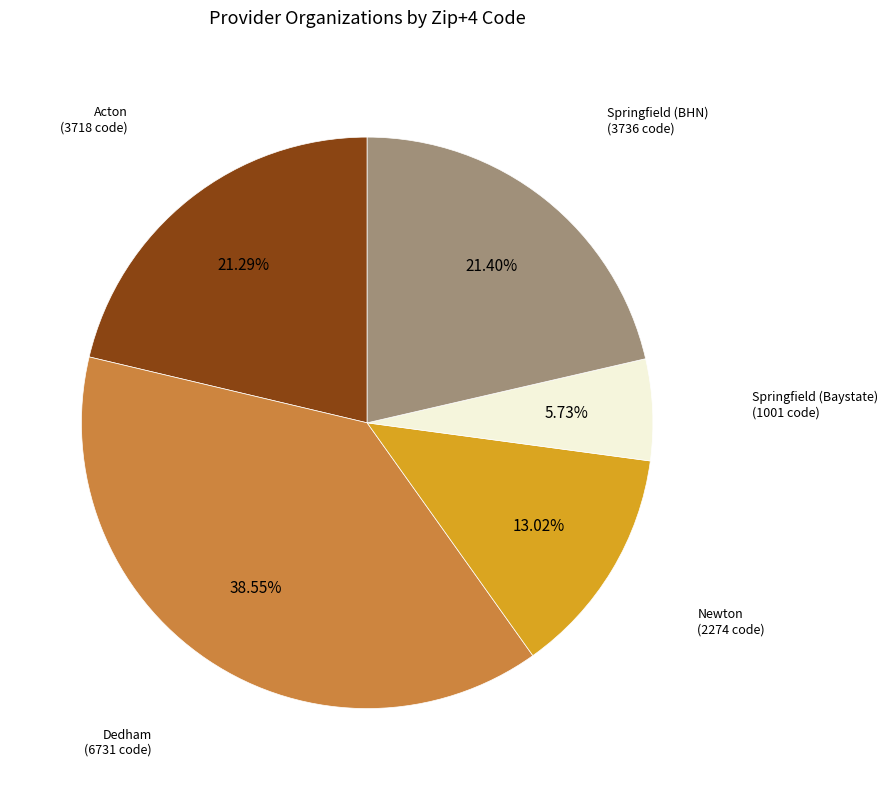

Is there a majority slice in this chart?

No